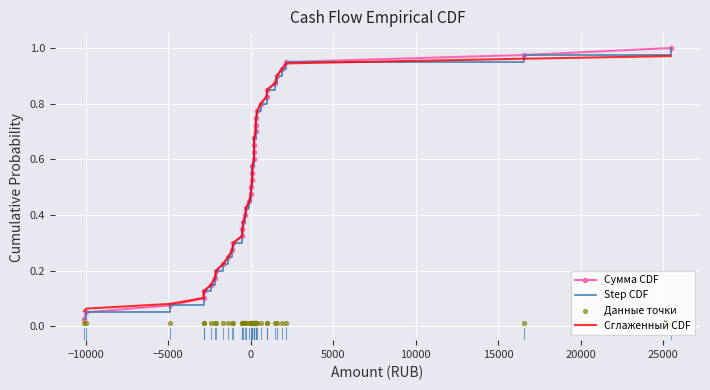

Which series has the largest total across all categories?

Сумма CDF